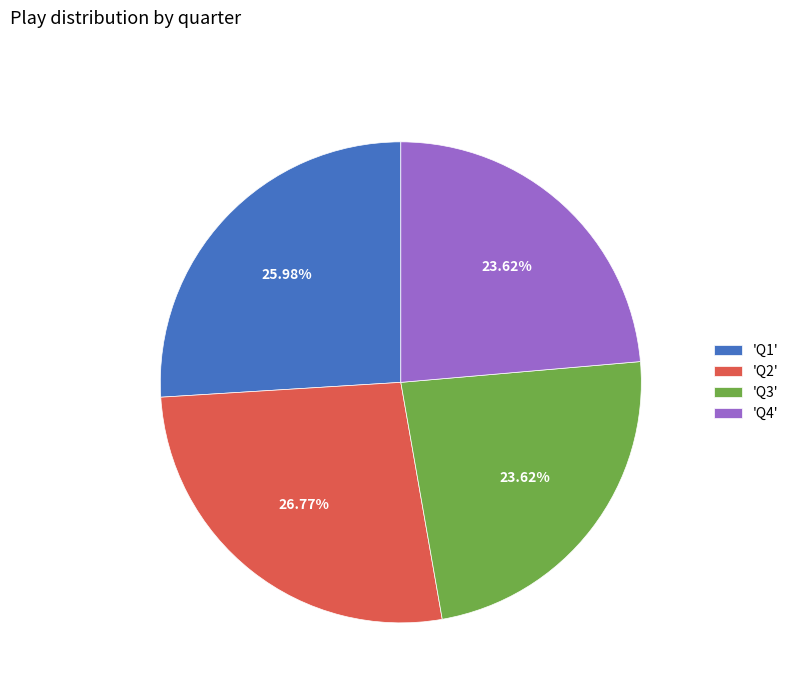

To the nearest percent, what is the difference between the largest and smallest slice percentages?

3%